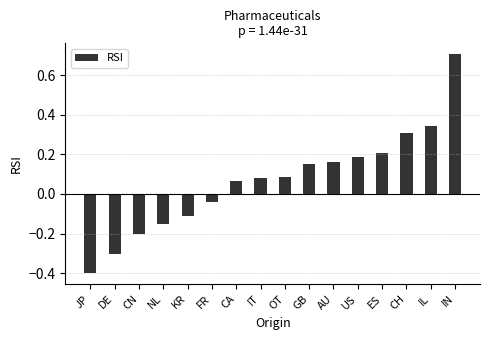

At which category does the chart reach its peak across all series?

IN